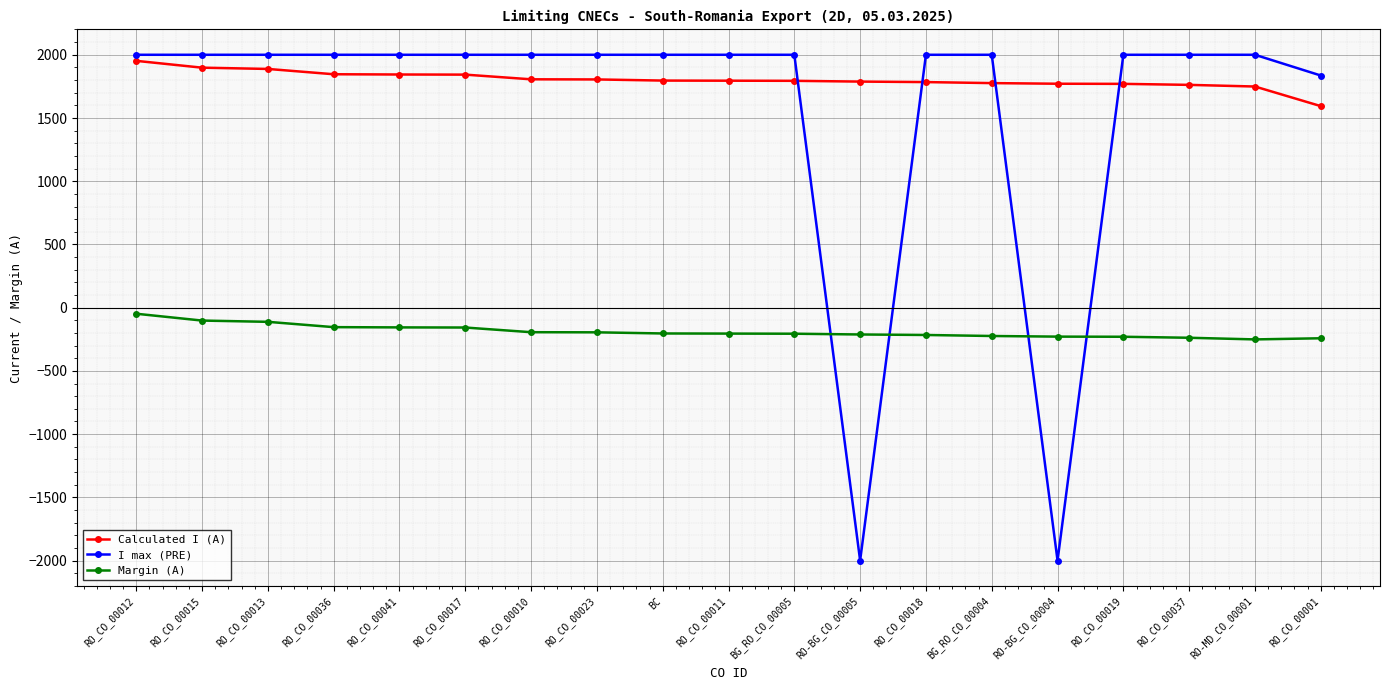

The value of I max (PRE) at BC is 480. True or false?

False